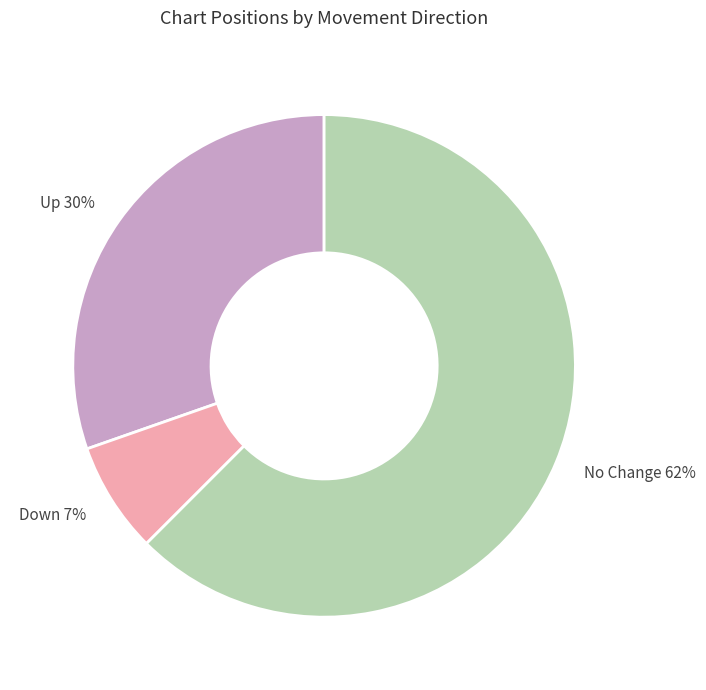

To the nearest percent, what portion does Up 30% represent?

30%